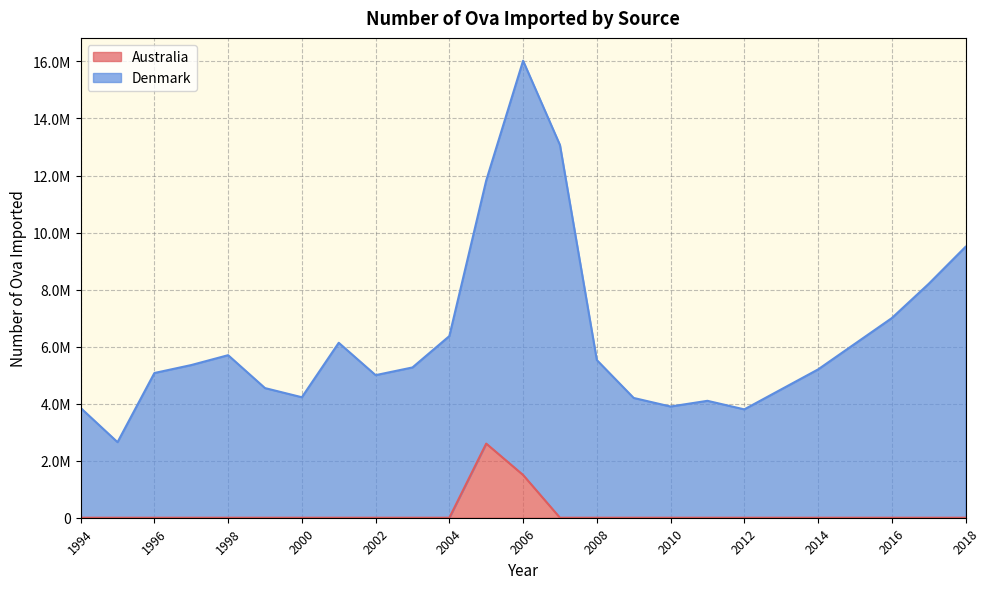

True or false: Denmark and Australia intersect in this chart.

False